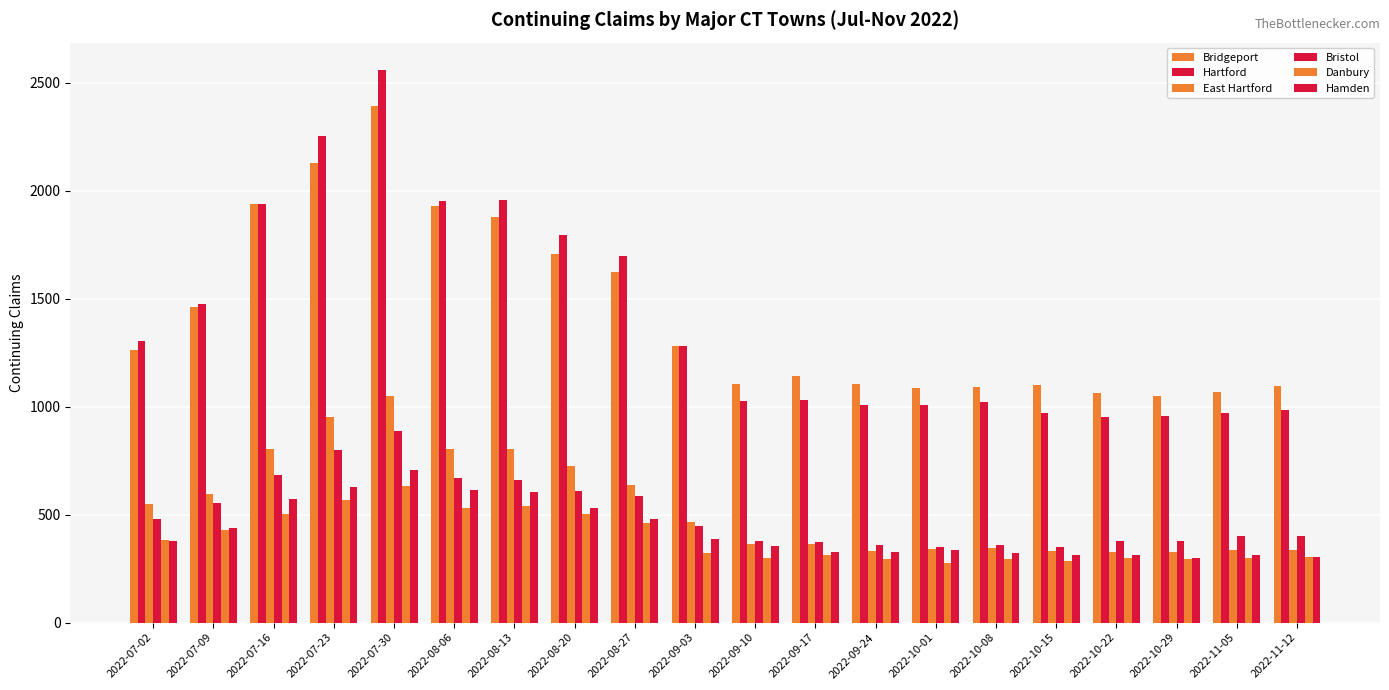

Does the chart contain stacked bars?

No